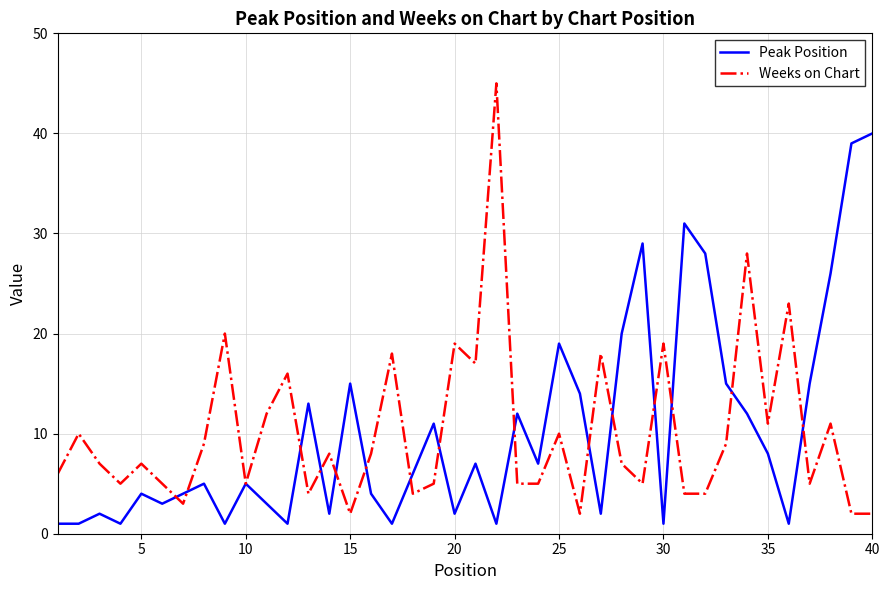

Which series has the widest spread of values?

Weeks on Chart